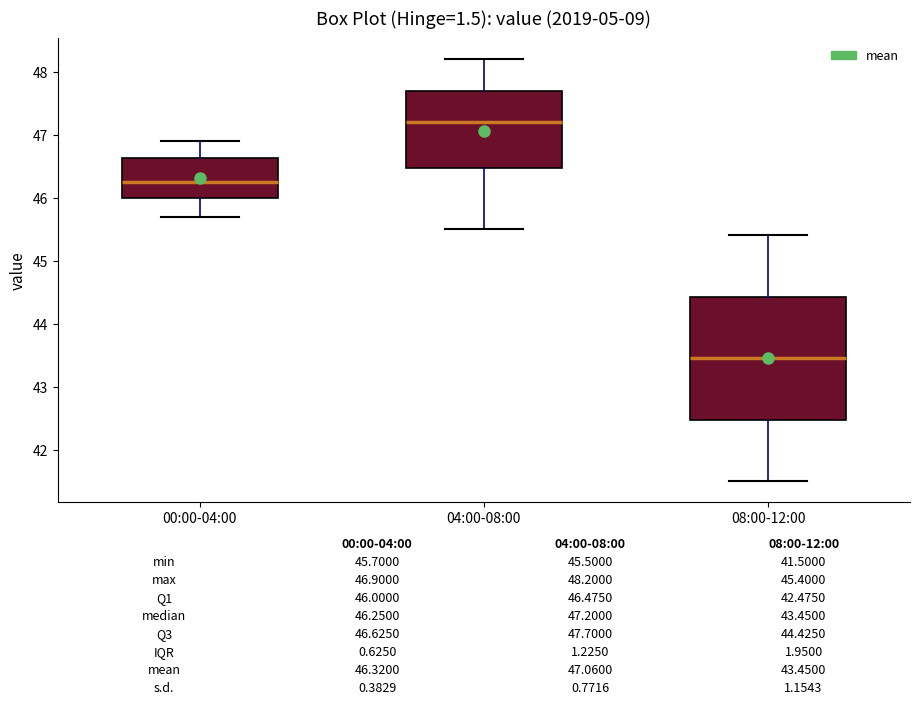

Comparing the boxes themselves (not the whiskers), which one is the tallest?

08:00-12:00